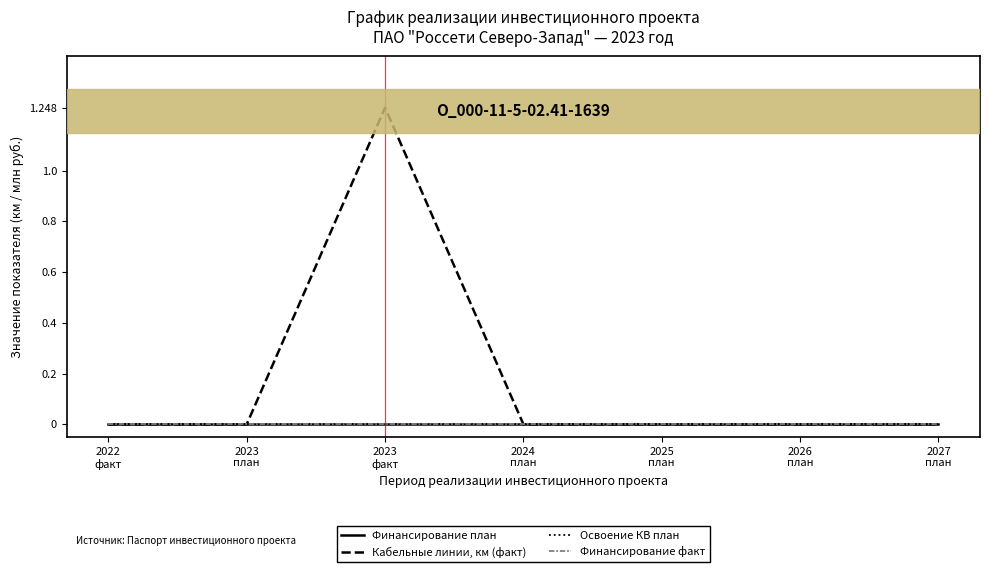

At which category does the chart reach its peak across all series?

2023
факт